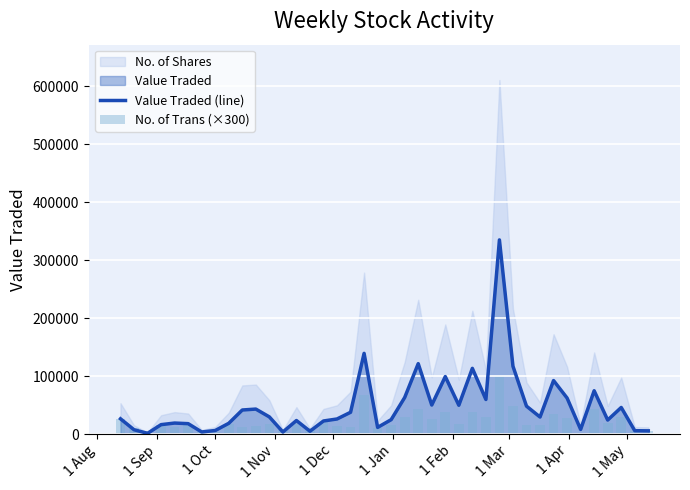

What is the highest value of the Value Traded (line) series?

335016